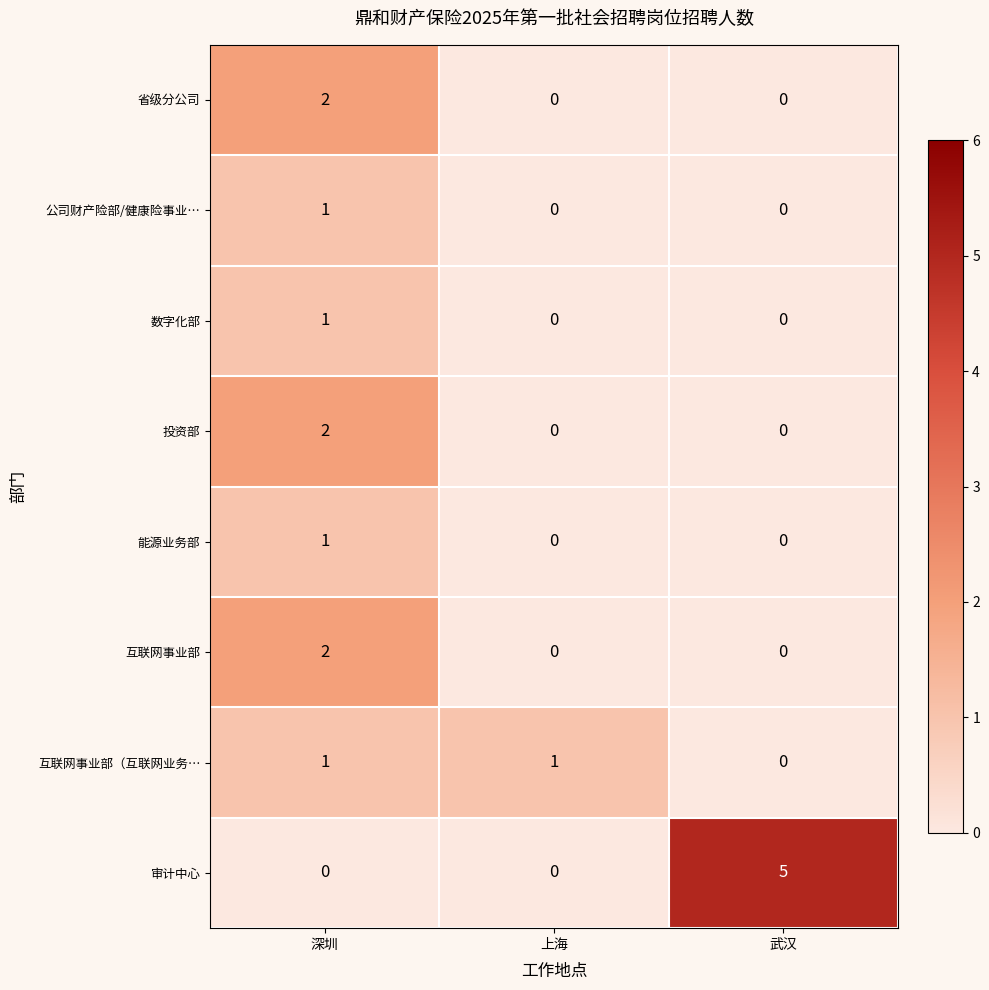

What is the difference between the 审计中心 values at 武汉 and 深圳?

5